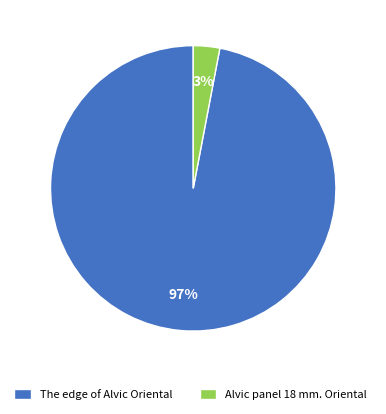

Count the number of slices in the pie.

2